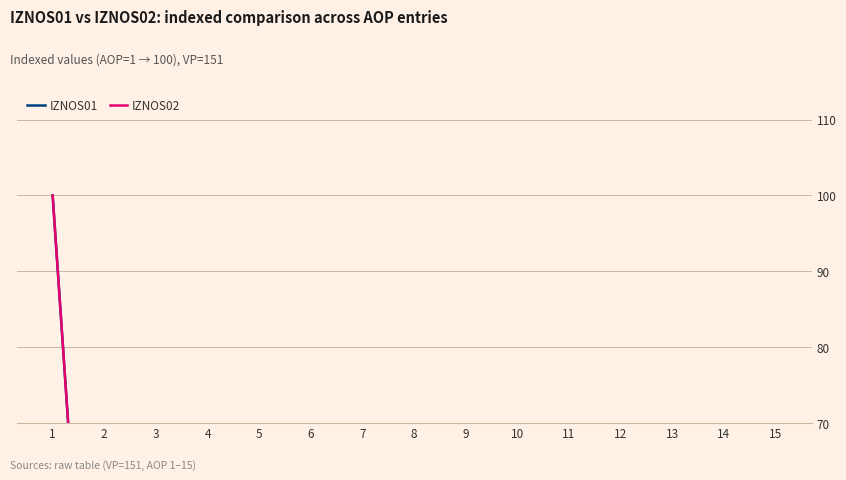

What are all the series names shown in the legend?

IZNOS01, IZNOS02